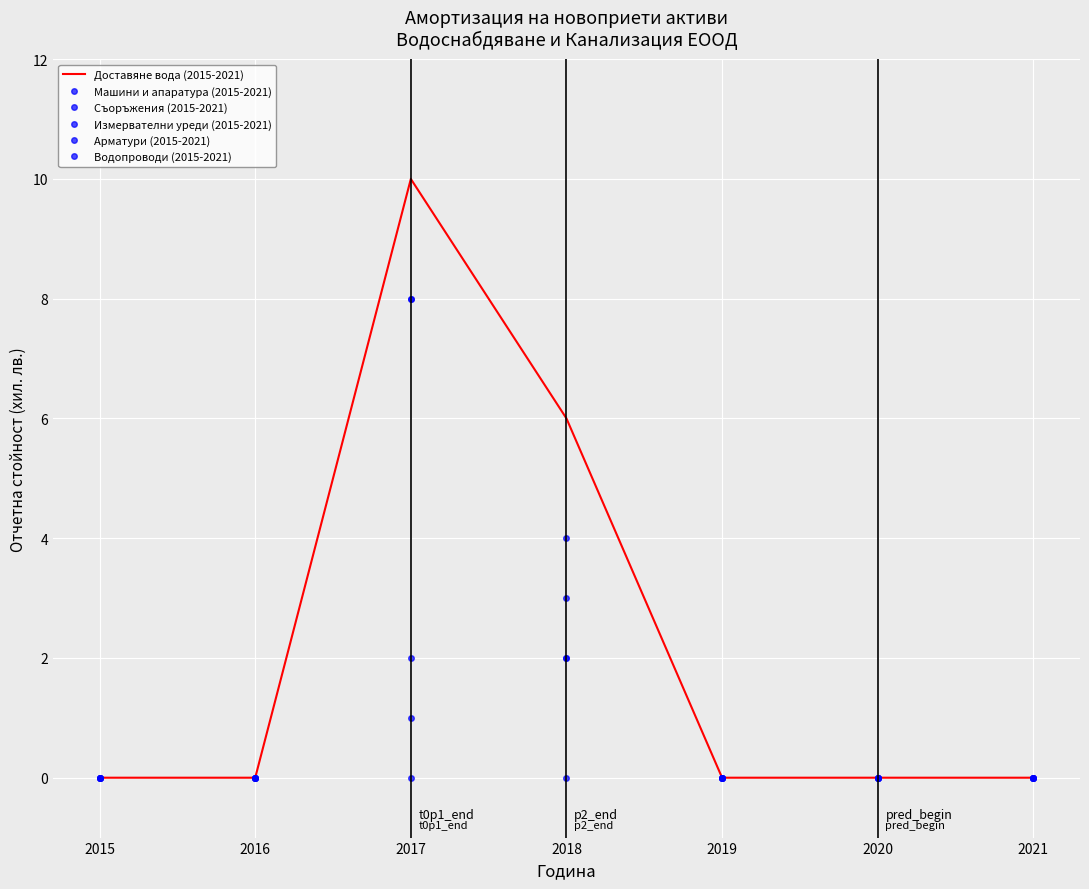

In Водопроводи (2015-2021), how many points are higher than both neighbors (excluding endpoints)?

1